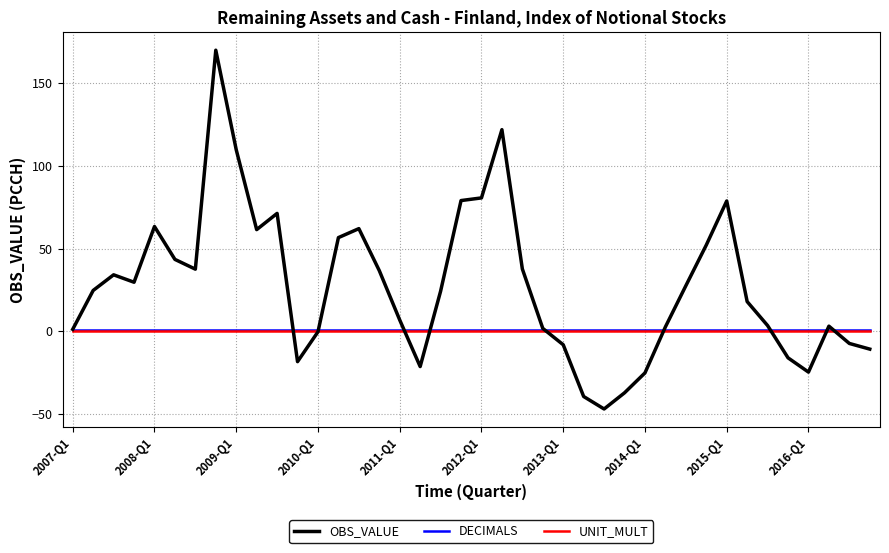

Which series has the largest total across all categories?

OBS_VALUE